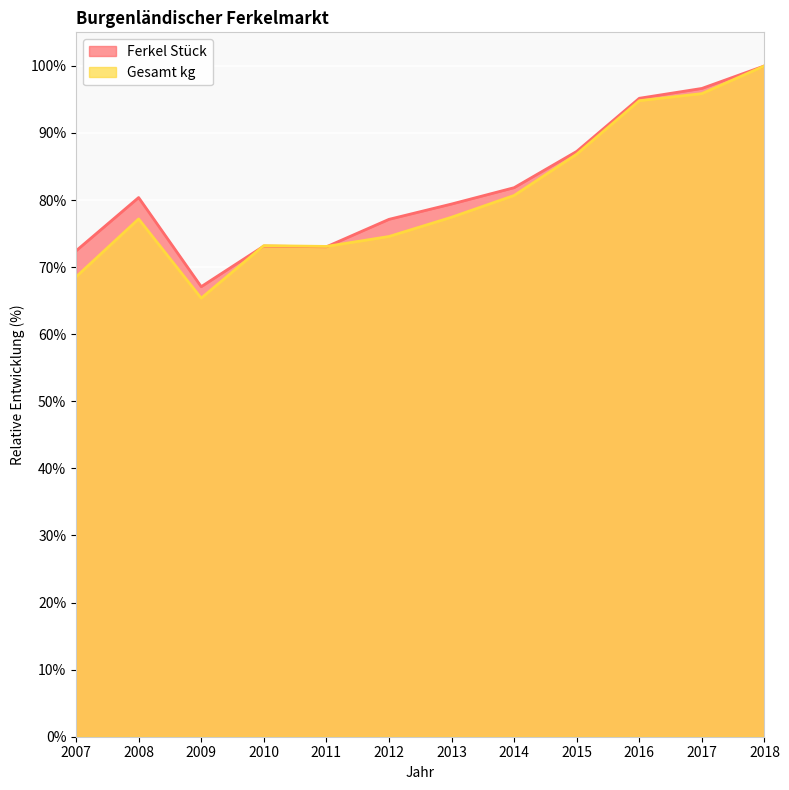

How many values in the Gesamt kg series exceed 77?

7